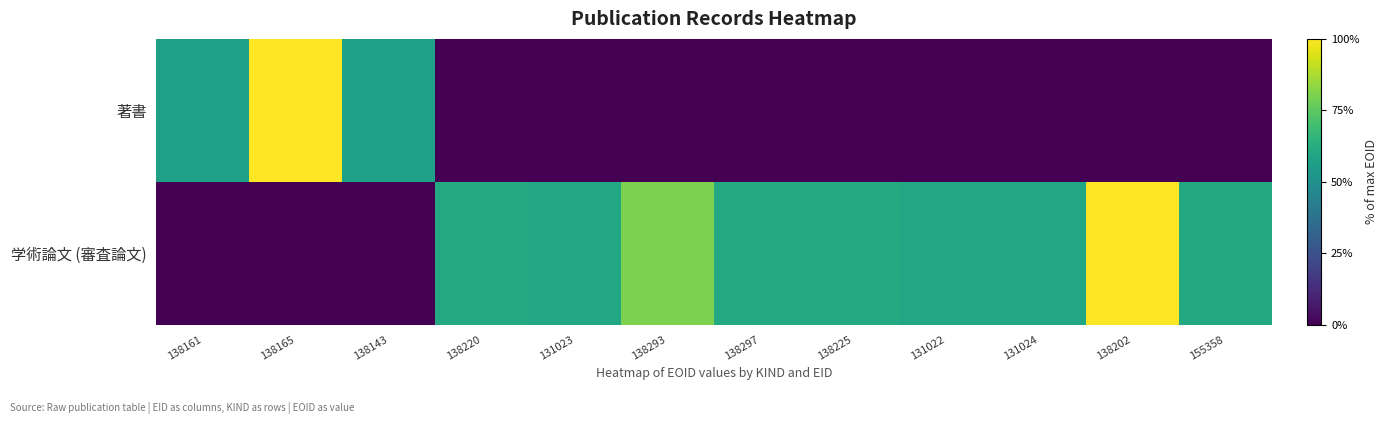

List the series in order of their overall mean, highest first.

学術論文 (審査論文), 著書